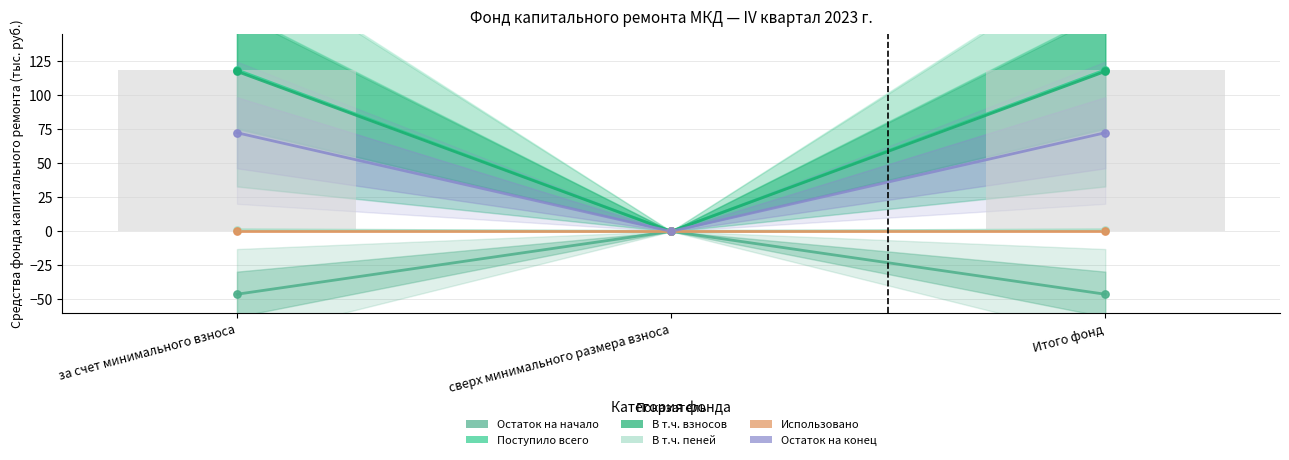

Is the value of Поступило всего at сверх минимального размера взноса greater than the value of Остаток на конец at сверх минимального размера взноса?

No